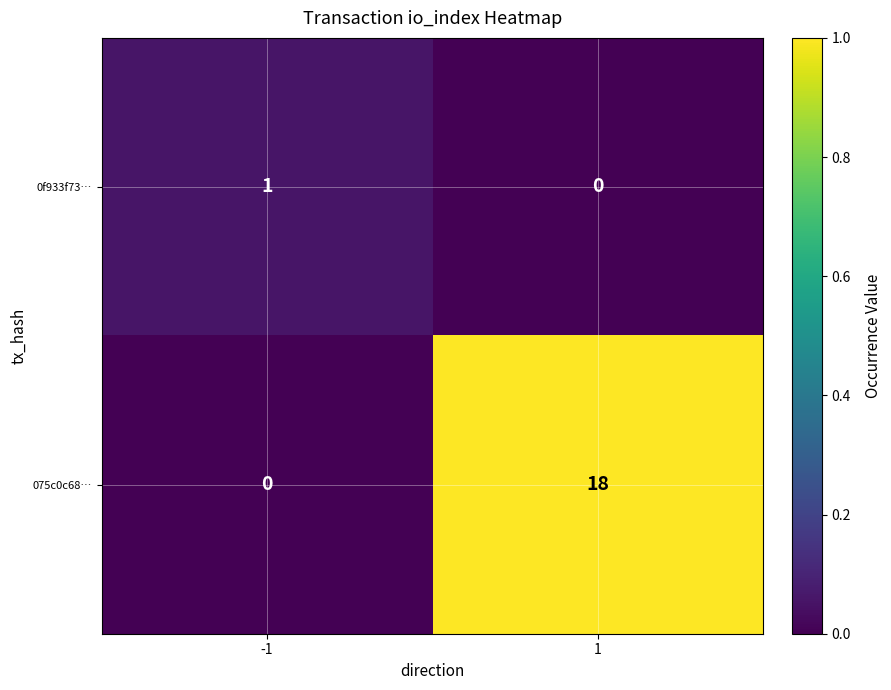

The value of 0f933f73… at 1 is 0. True or false?

True